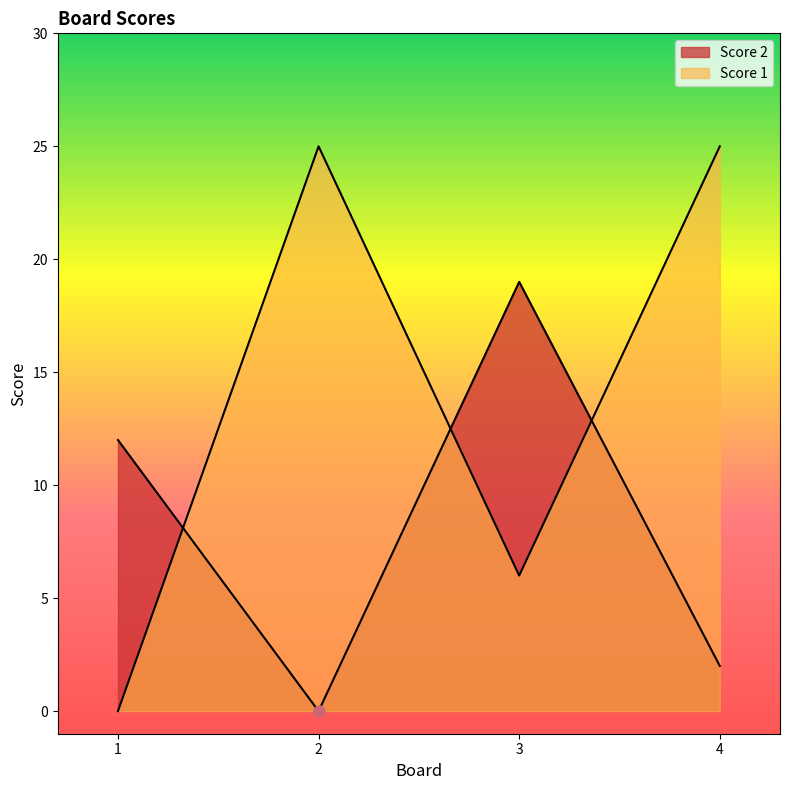

Is the value of Score 2 at 1 greater than the value of Score 1 at 2?

No